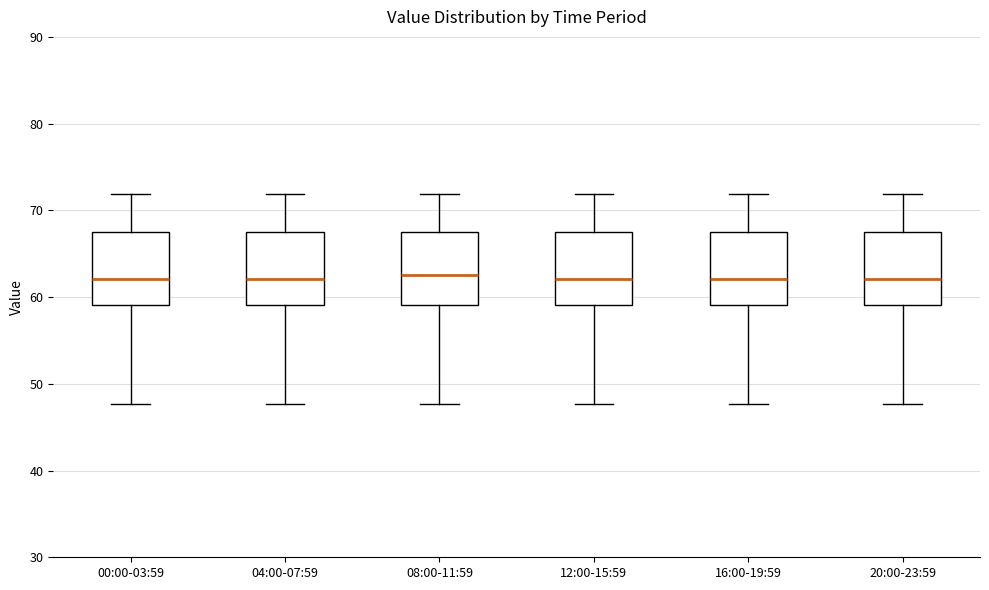

Reading left to right, transcribe this box plot: for each box, give where its median line is, the range the box spans, and where its two whiskers end, as read against the y-axis. The values are not printed on the chart, so give them approximately, as read against the axis.

00:00-03:59: median 62, box 59 to 68, whiskers 48 to 72
04:00-07:59: median 62, box 59 to 68, whiskers 48 to 72
08:00-11:59: median 63, box 59 to 68, whiskers 48 to 72
12:00-15:59: median 62, box 59 to 68, whiskers 48 to 72
16:00-19:59: median 62, box 59 to 68, whiskers 48 to 72
20:00-23:59: median 62, box 59 to 68, whiskers 48 to 72